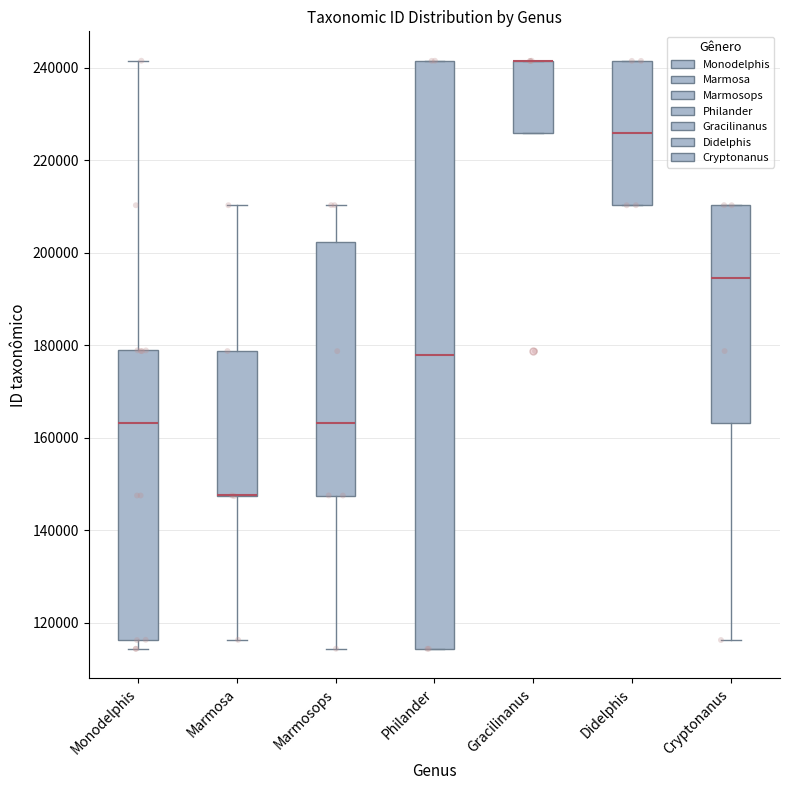

Reading left to right, transcribe this box plot: for each box, give where its median line is, the range the box spans, and where its two whiskers end, as read against the y-axis. The values are not printed on the chart, so give them approximately, as read against the axis.

Monodelphis: median 164000, box 116000 to 178000, whiskers 114000 to 242000
Marmosa: median 148000 (drawn on the box's lower edge), box 148000 to 178000, whiskers 116000 to 210000
Marmosops: median 164000, box 148000 to 202000, whiskers 114000 to 210000
Philander: median 178000, box 114000 to 242000, whiskers 114000 to 242000
Gracilinanus: median 242000 (drawn on the box's upper edge), box 226000 to 242000, whiskers 226000 to 242000
Didelphis: median 226000, box 210000 to 242000, whiskers 210000 to 242000
Cryptonanus: median 194000, box 164000 to 210000, whiskers 116000 to 210000